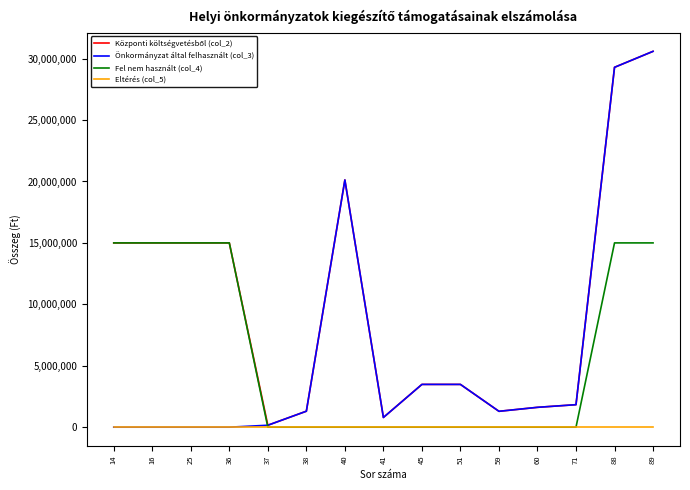

Which series changed the most between 36 and 88?

Önkormányzat által felhasznált (col_3)